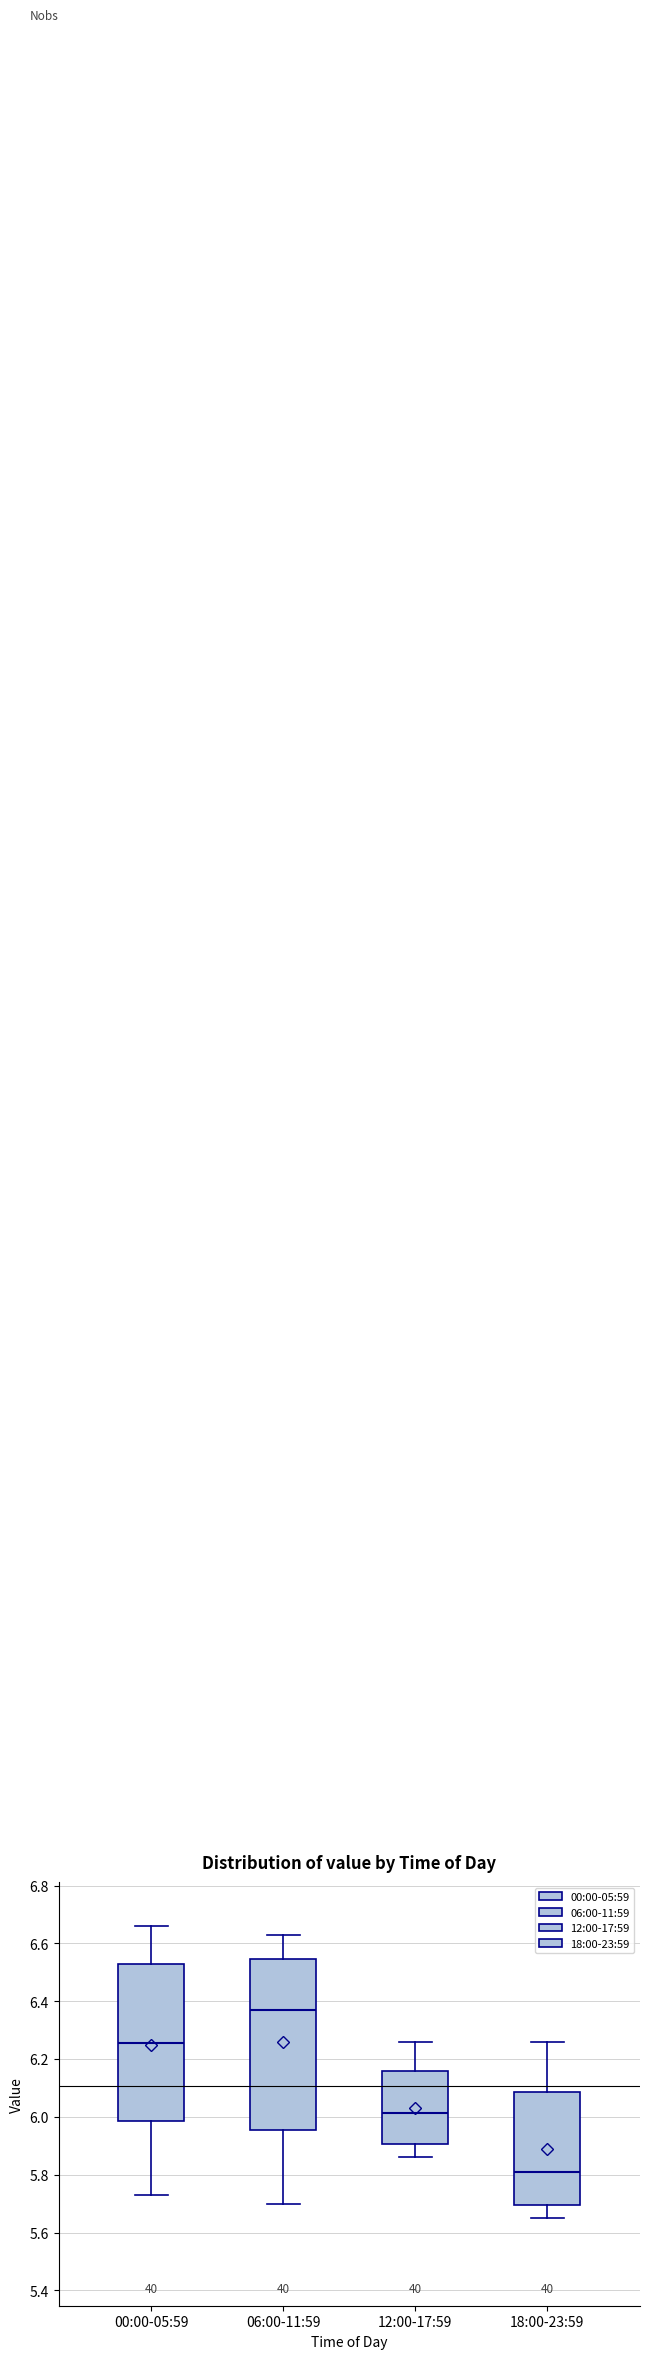

Where is the lower edge of the box for 06:00-11:59 on the y-axis? The values are not printed on the chart, so give them approximately, as read against the axis.

5.96